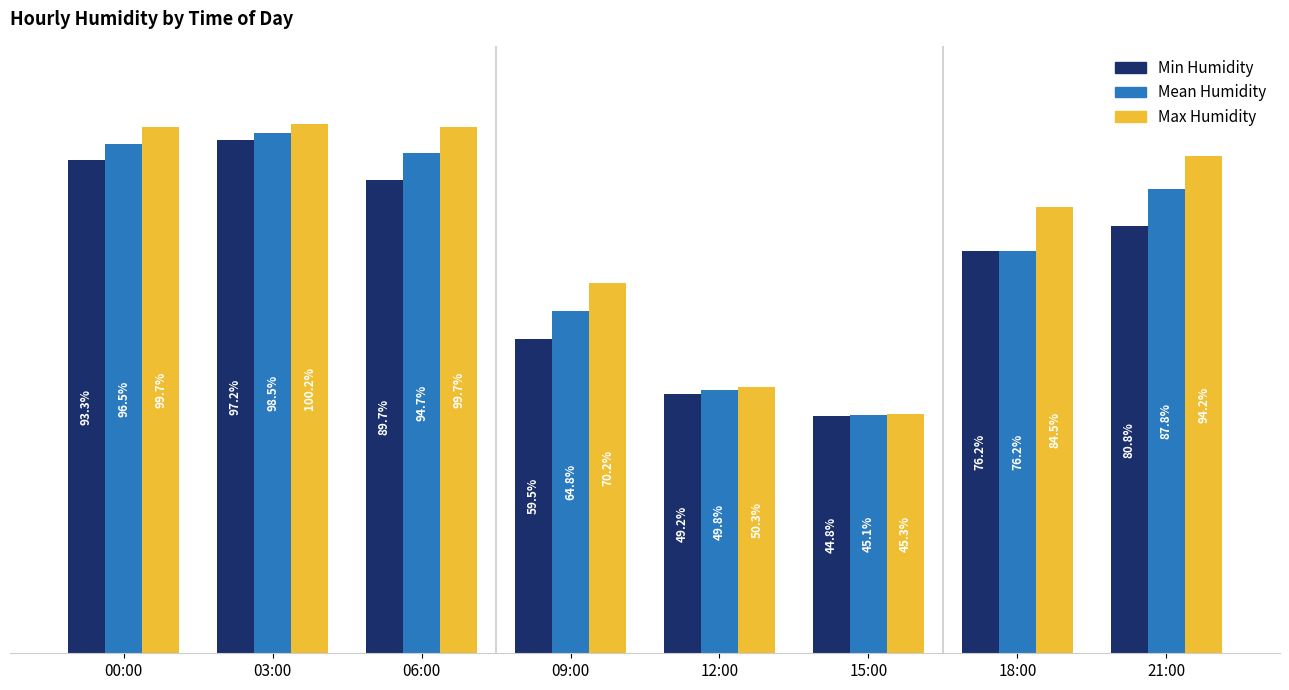

At which label does Min Humidity reach its minimum?

15:00